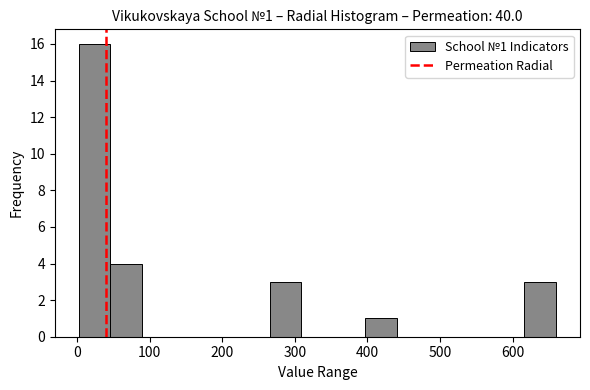

Which range on the x-axis has the tallest bar?

0 to 50